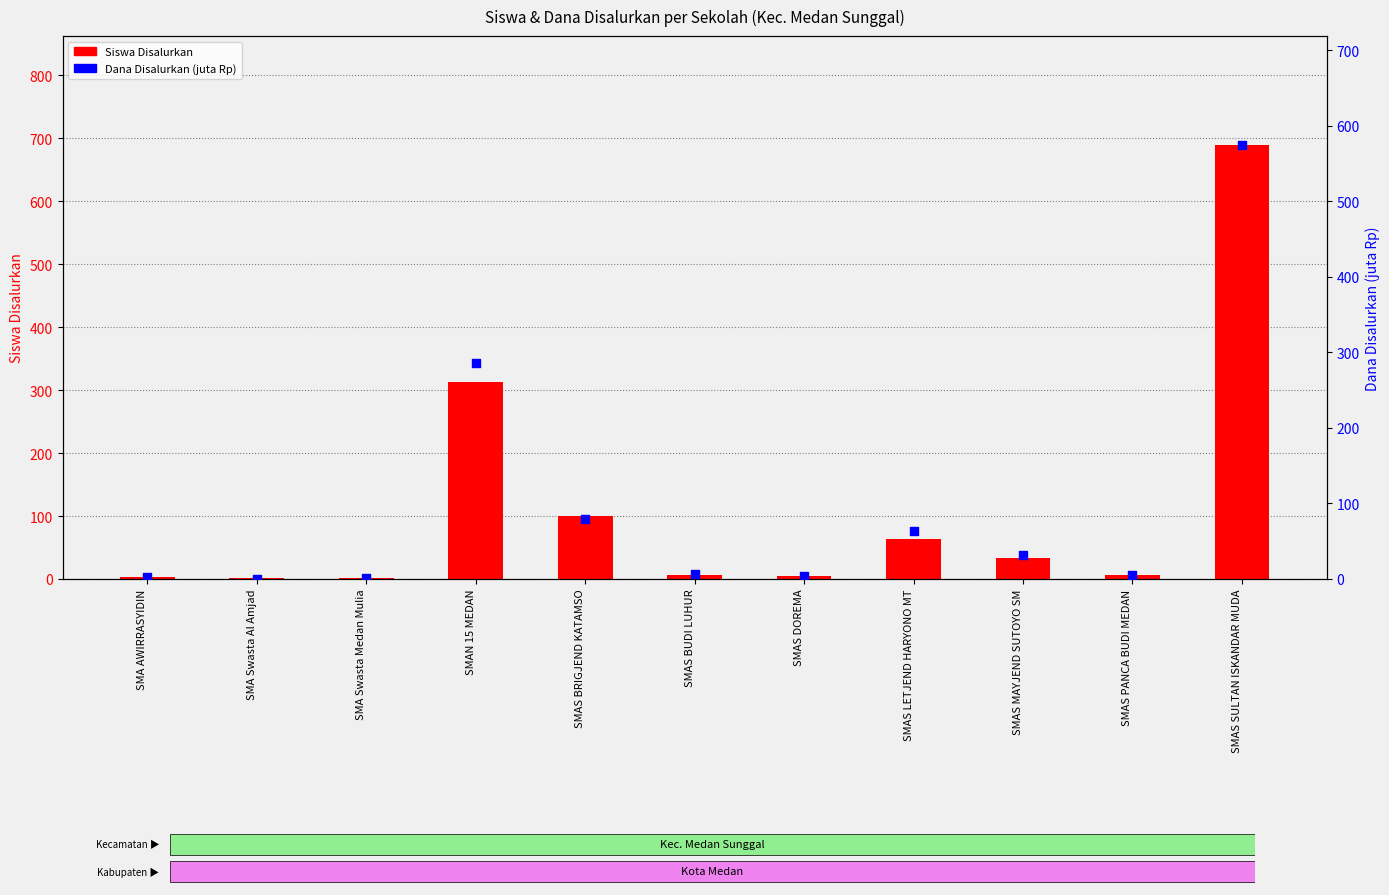

Which series reaches the maximum Y coordinate?

Siswa Disalurkan